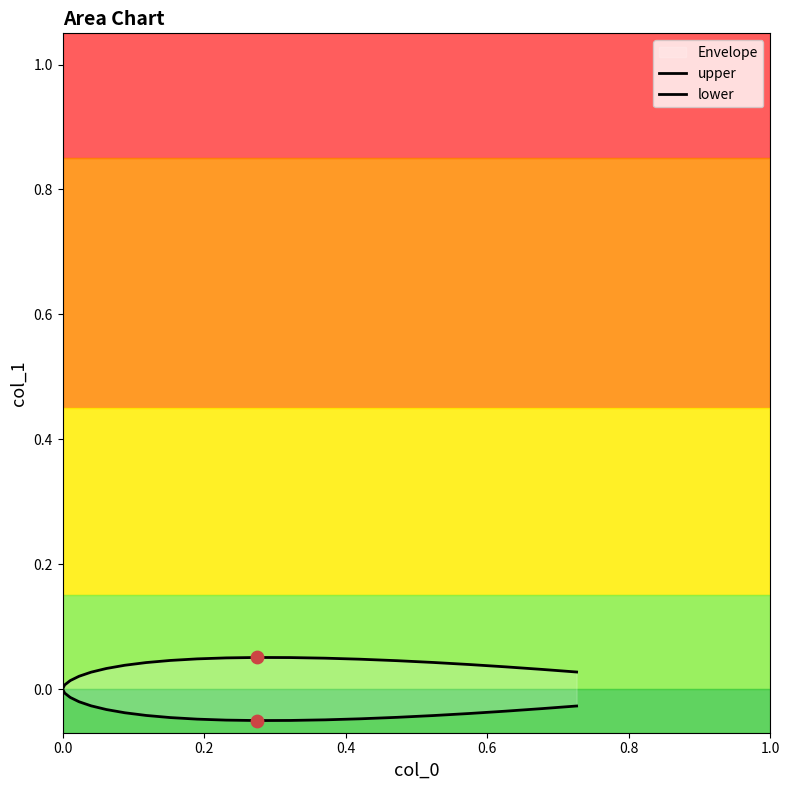

Which series has the widest spread of Y values?

upper